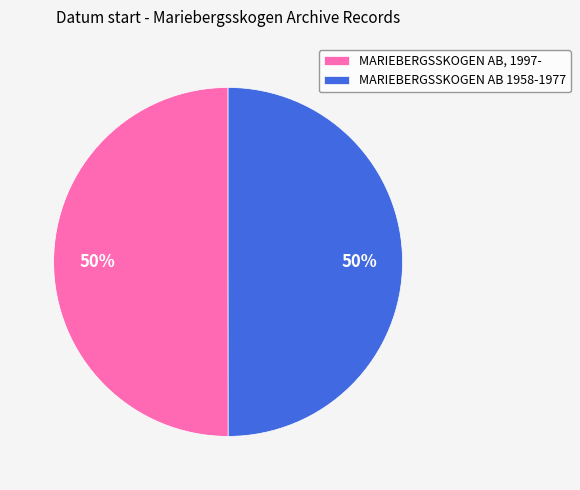

The MARIEBERGSSKOGEN AB 1958-1977 slice represents 50% of the pie. True or false?

True